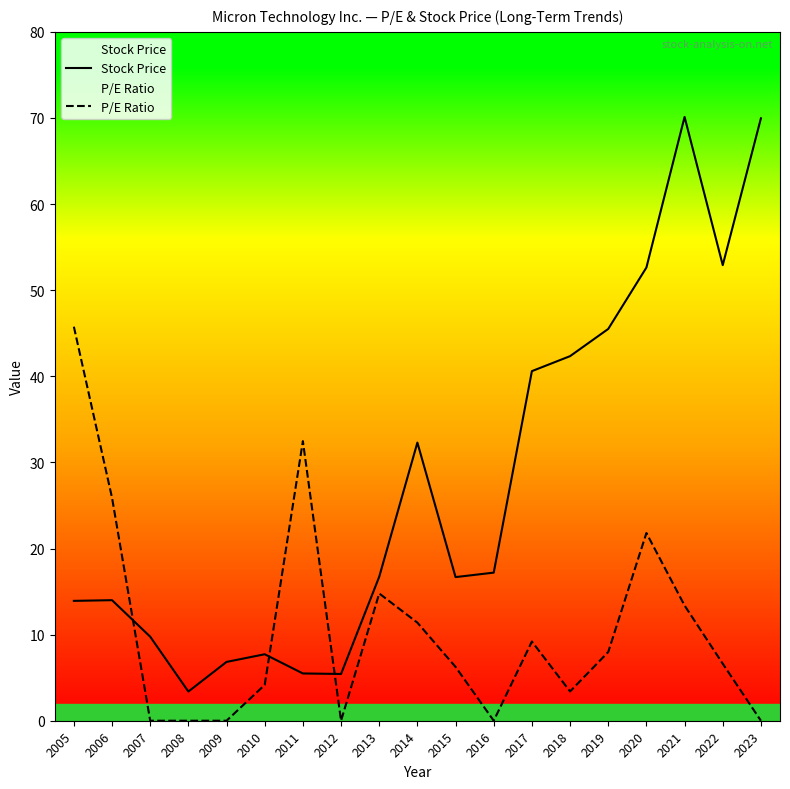

At which category does P/E Ratio reach its first local peak?

2011